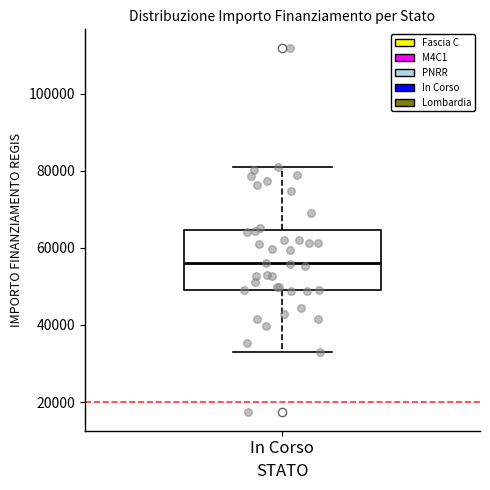

Where does the lower whisker of the box for In Corso end on the y-axis? The values are not printed on the chart, so give them approximately, as read against the axis.

32000